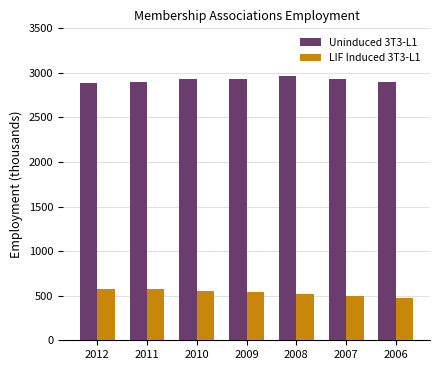

What is the total value across all series at 2011?

3466.8